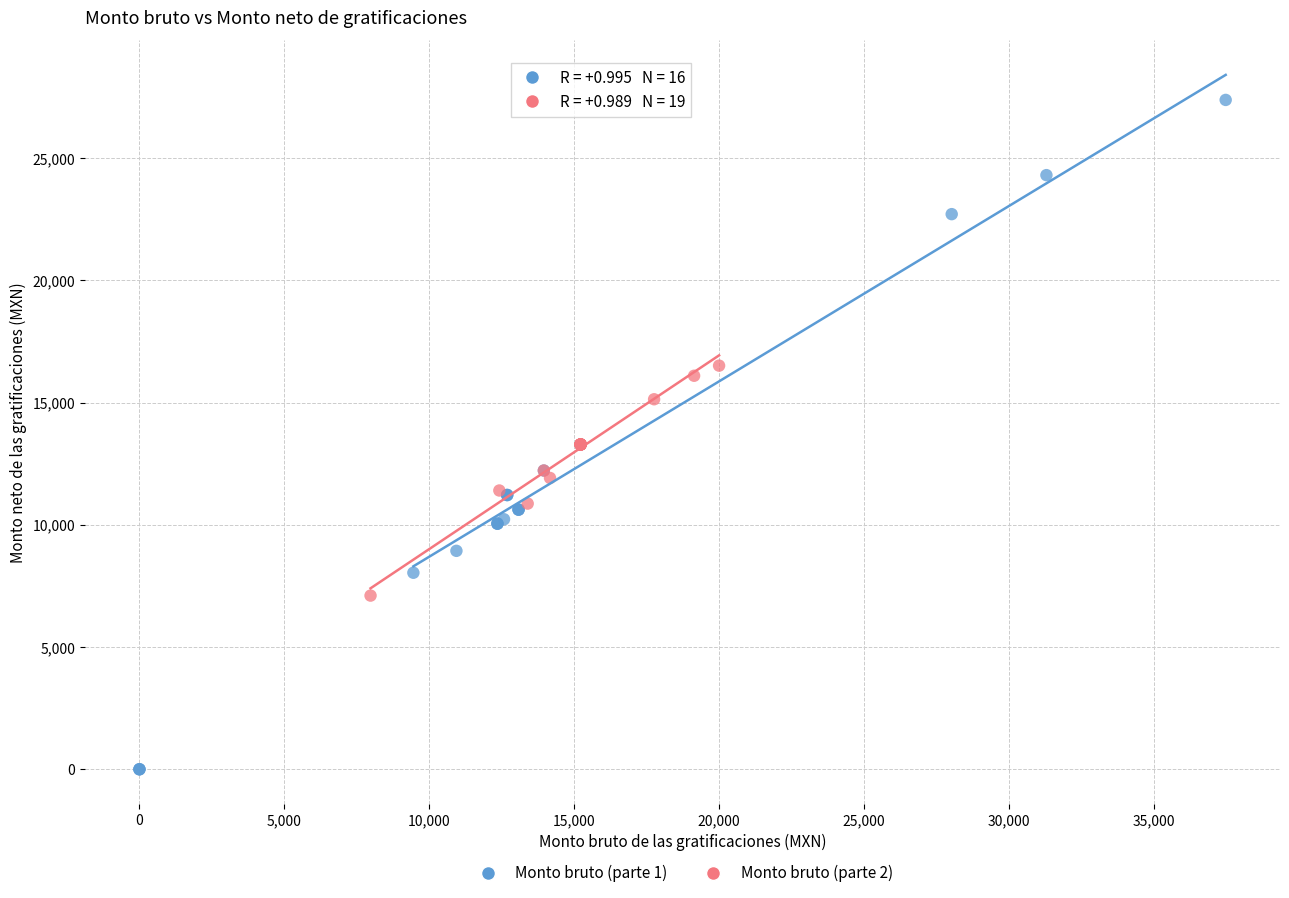

Which series has the widest spread of Y values?

Monto bruto (parte 1)